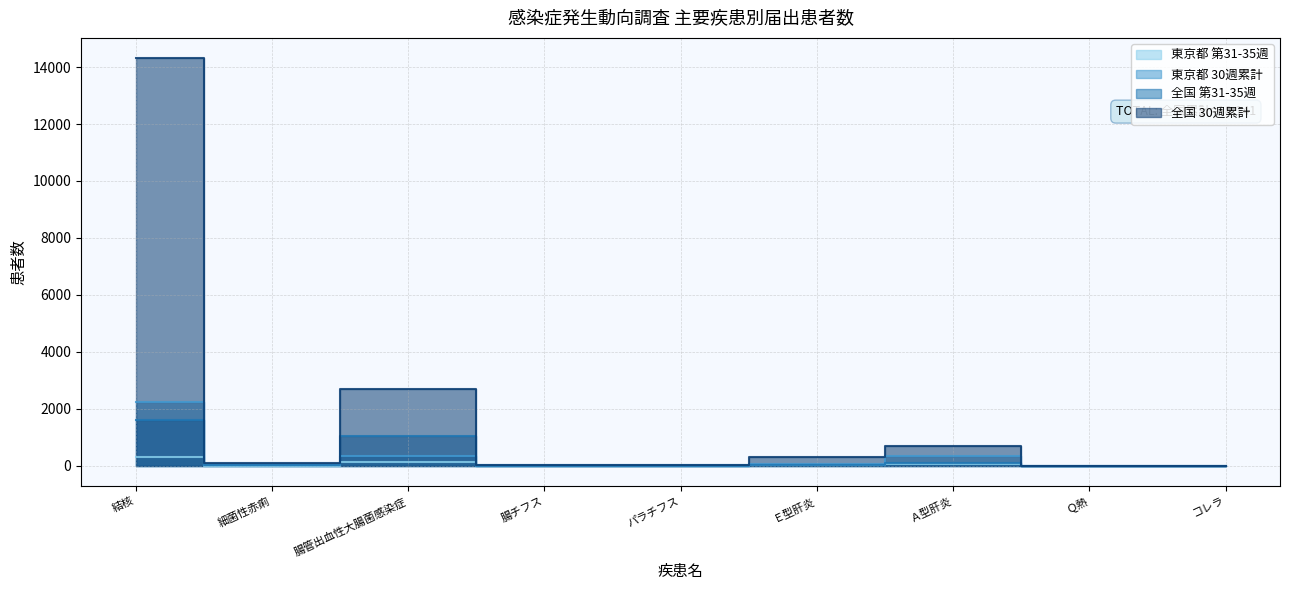

True or false: 全国 30週累計 and 全国 第31-35週 cross at least once.

False